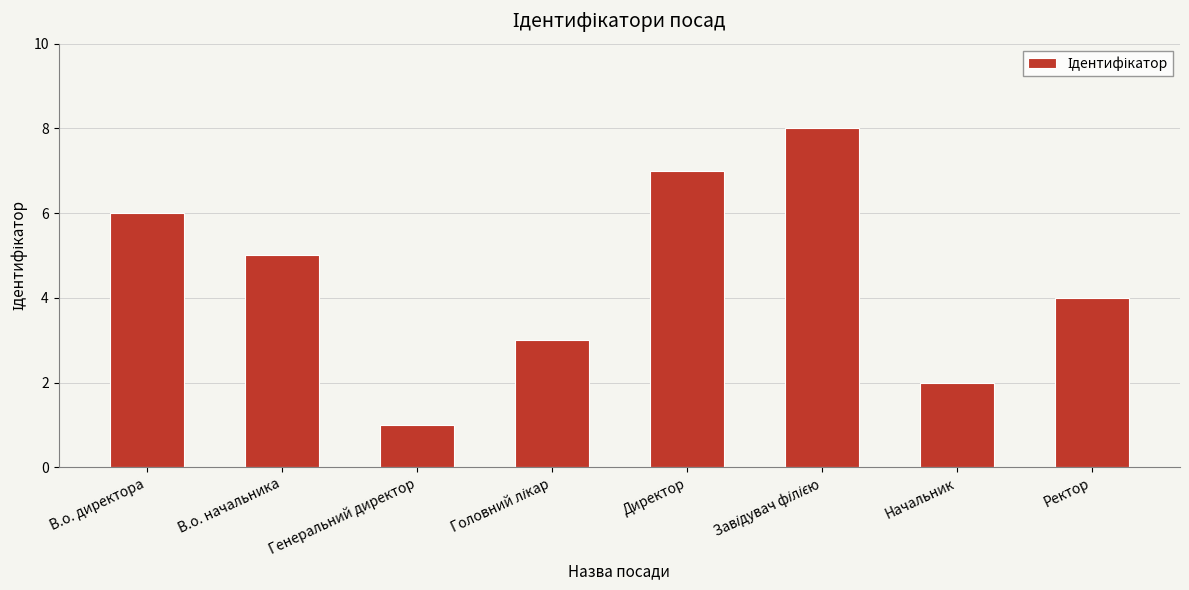

Reading left to right, what are all the values shown in this chart?

6	5	1	3	7	8	2	4